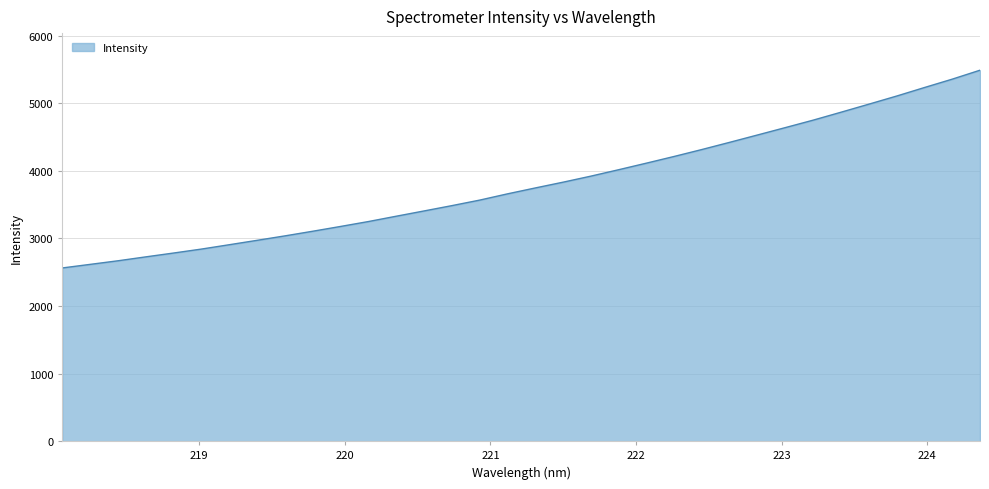

What is the maximum value shown in the chart?

5487.3